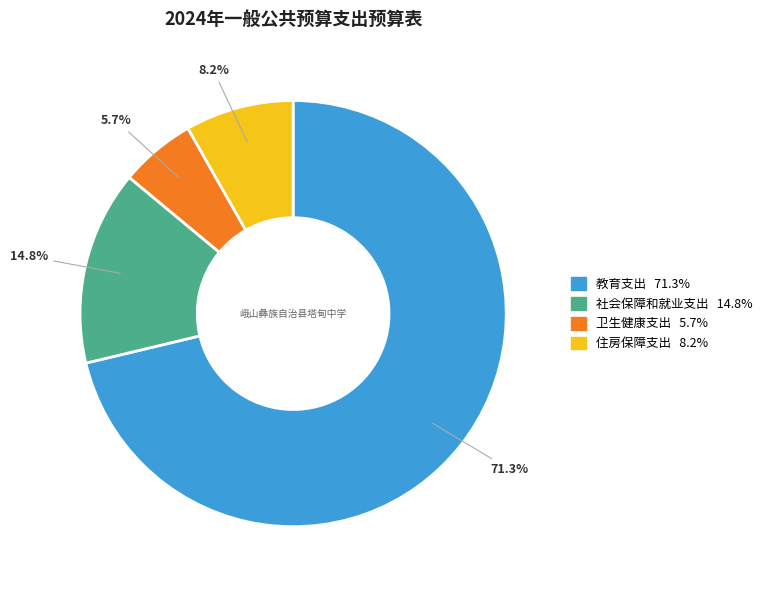

Rank the categories by value from lowest to highest.

卫生健康支出, 住房保障支出, 社会保障和就业支出, 教育支出